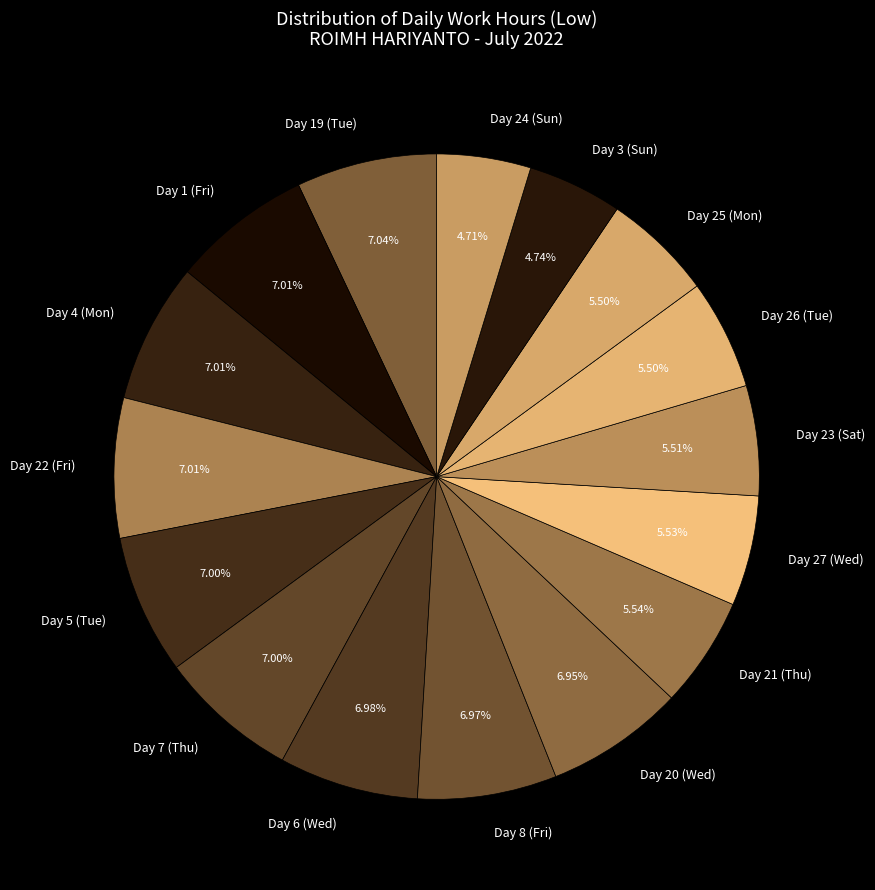

What portion of the pie excludes Day 19 (Tue)?

93.0%